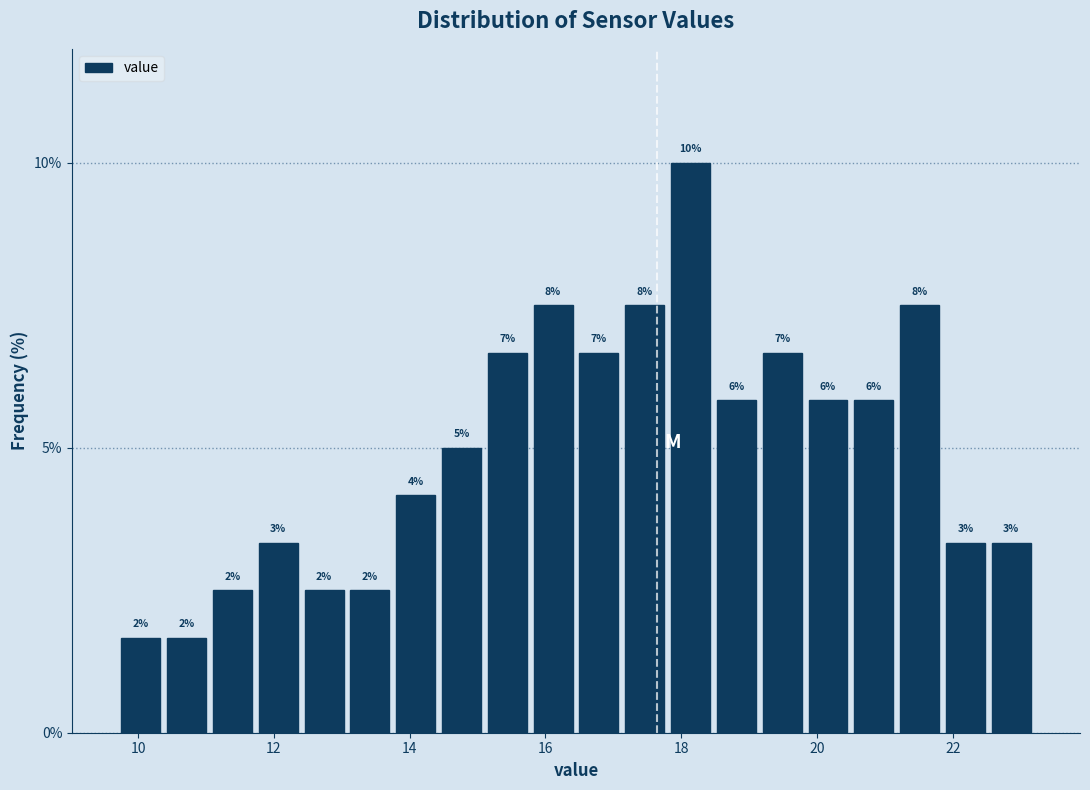

Read against the x-axis, roughly where is the centre of the tallest bar?

18.2